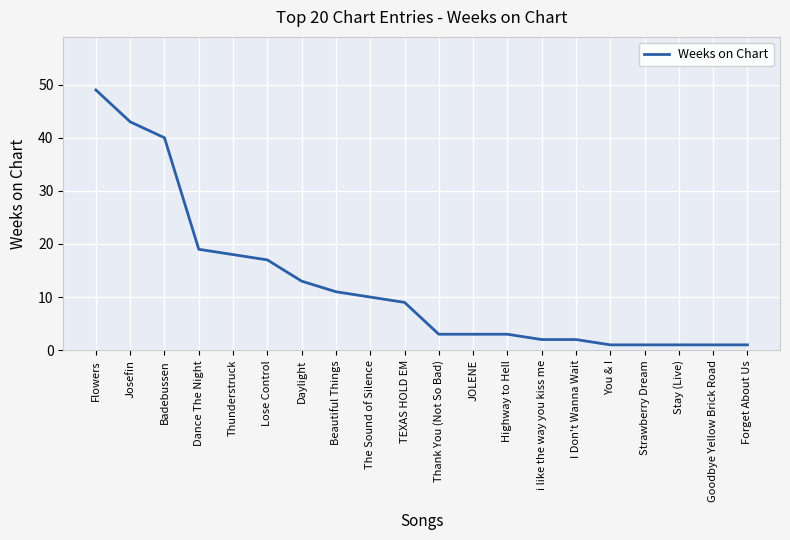

What is the greatest value displayed?

49